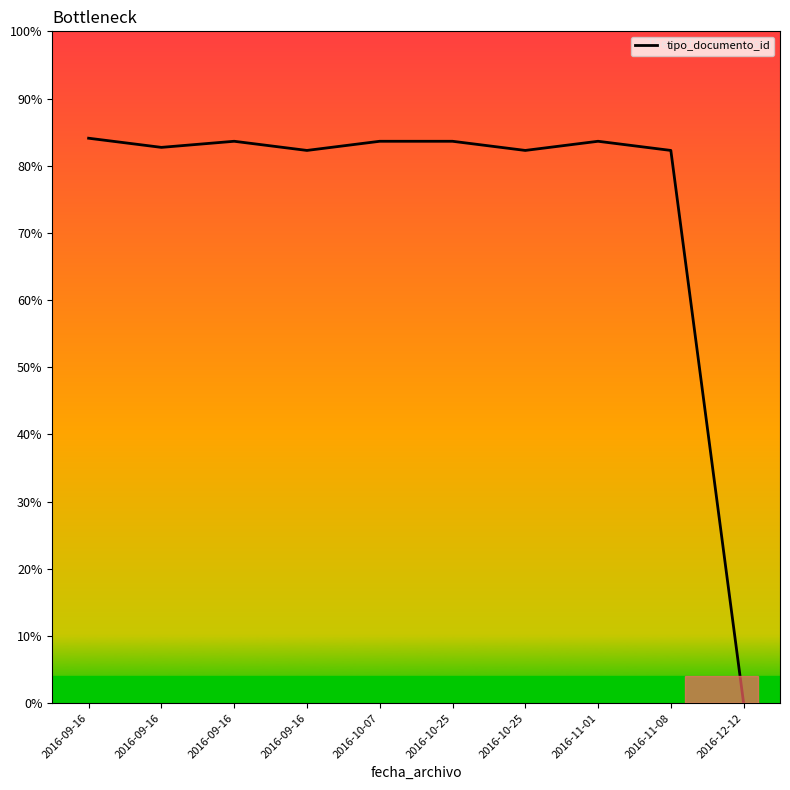

Where is the data nearest to the value 42?

2016-09-16